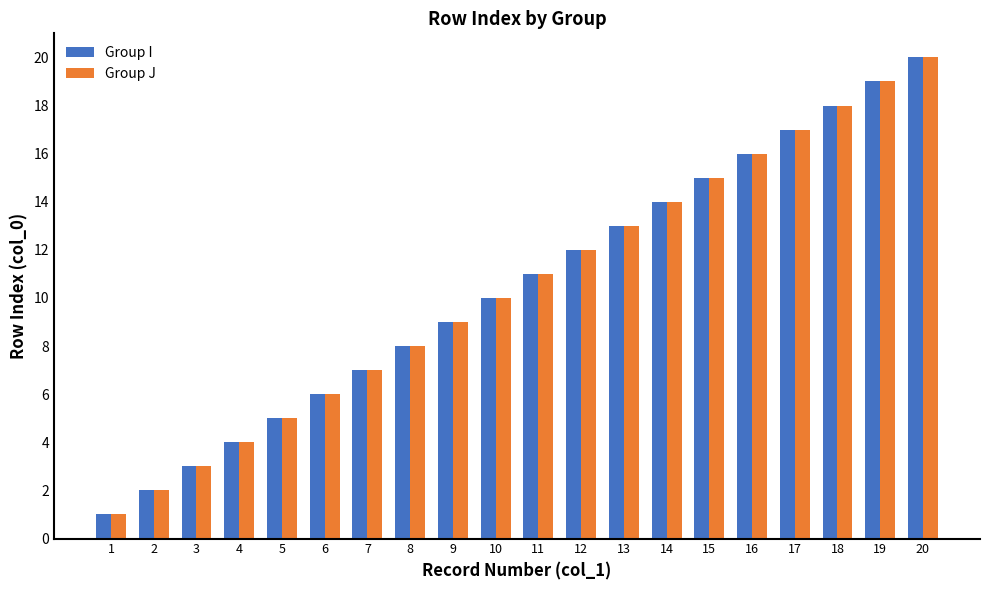

List the labels in order of Group J value, largest first.

20, 19, 18, 17, 16, 15, 14, 13, 12, 11, 10, 9, 8, 7, 6, 5, 4, 3, 2, 1